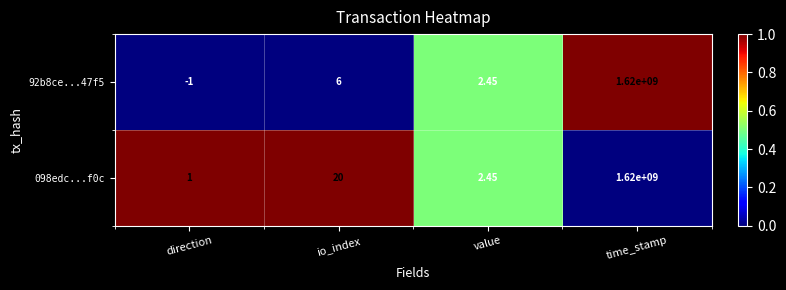

At which label is 92b8ce...47f5 closest to 809999999?

io_index